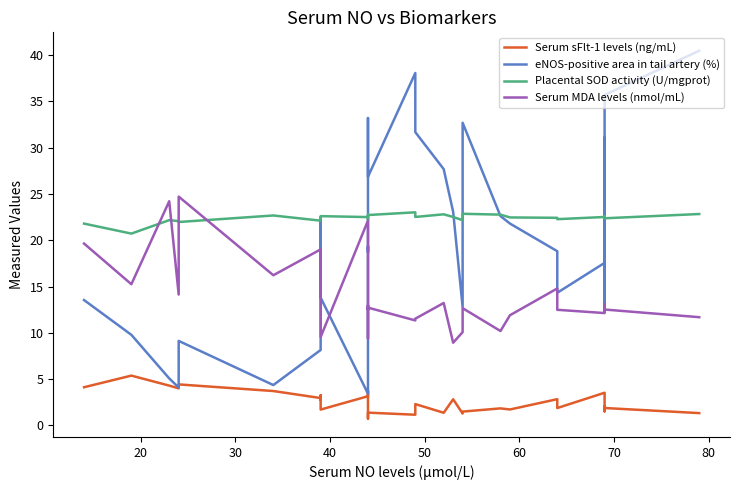

Which series ends up on top after the final intersection of eNOS-positive area in tail artery (%) and Serum MDA levels (nmol/mL)?

eNOS-positive area in tail artery (%)